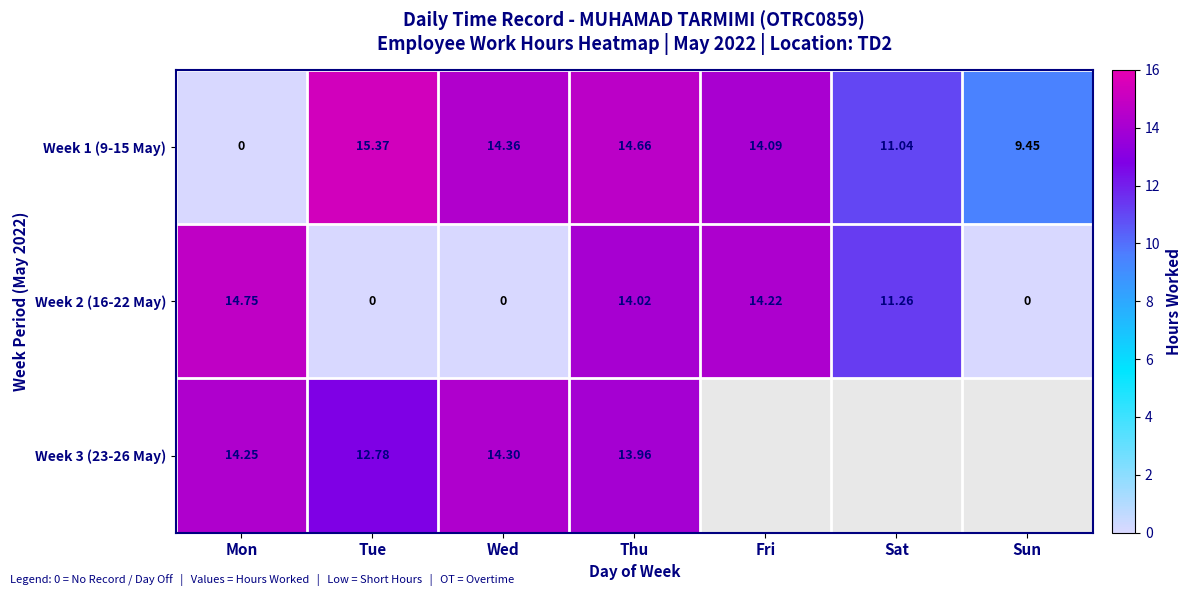

Rank the categories by Week 1 (9-15 May) value from lowest to highest.

Mon, Sun, Sat, Fri, Wed, Thu, Tue